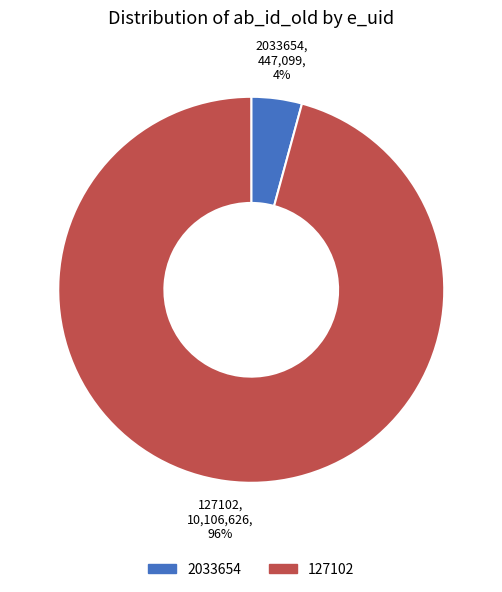

To the nearest percent, what is the average slice percentage?

50%